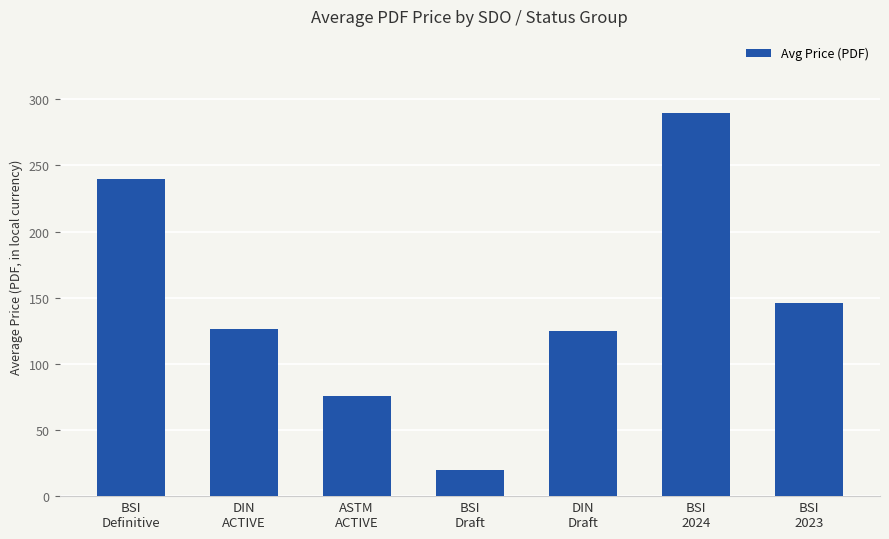

Which has a higher value, ASTM
ACTIVE or DIN
ACTIVE?

DIN
ACTIVE